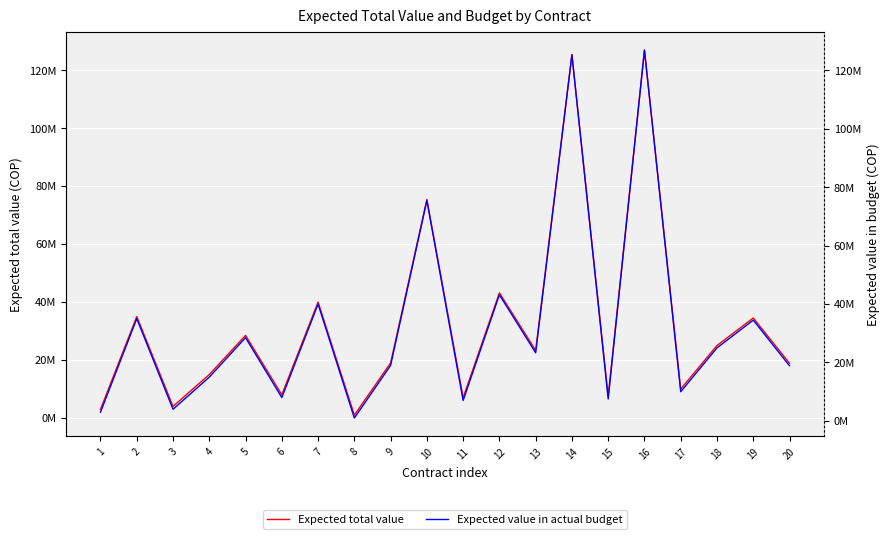

At how many categories does at least one series exceed 57430553?

3